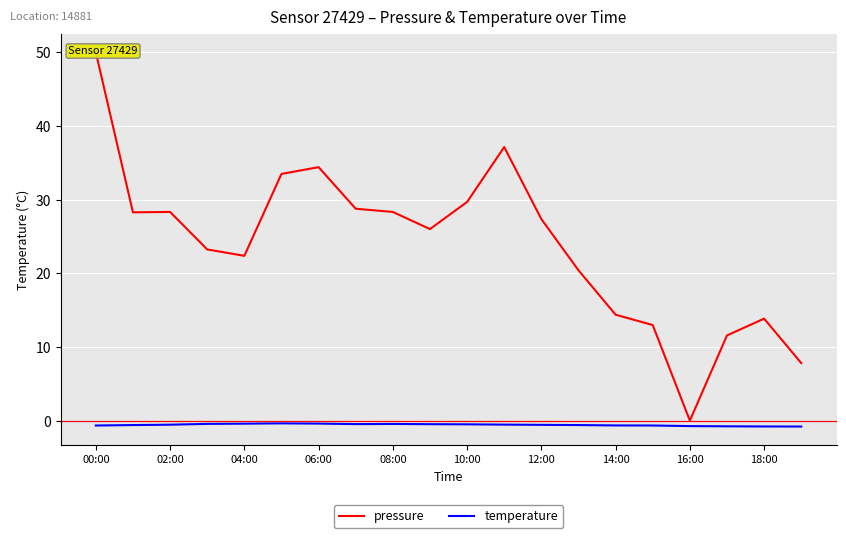

What is the spread (max minus min) of values at 11?

37.7